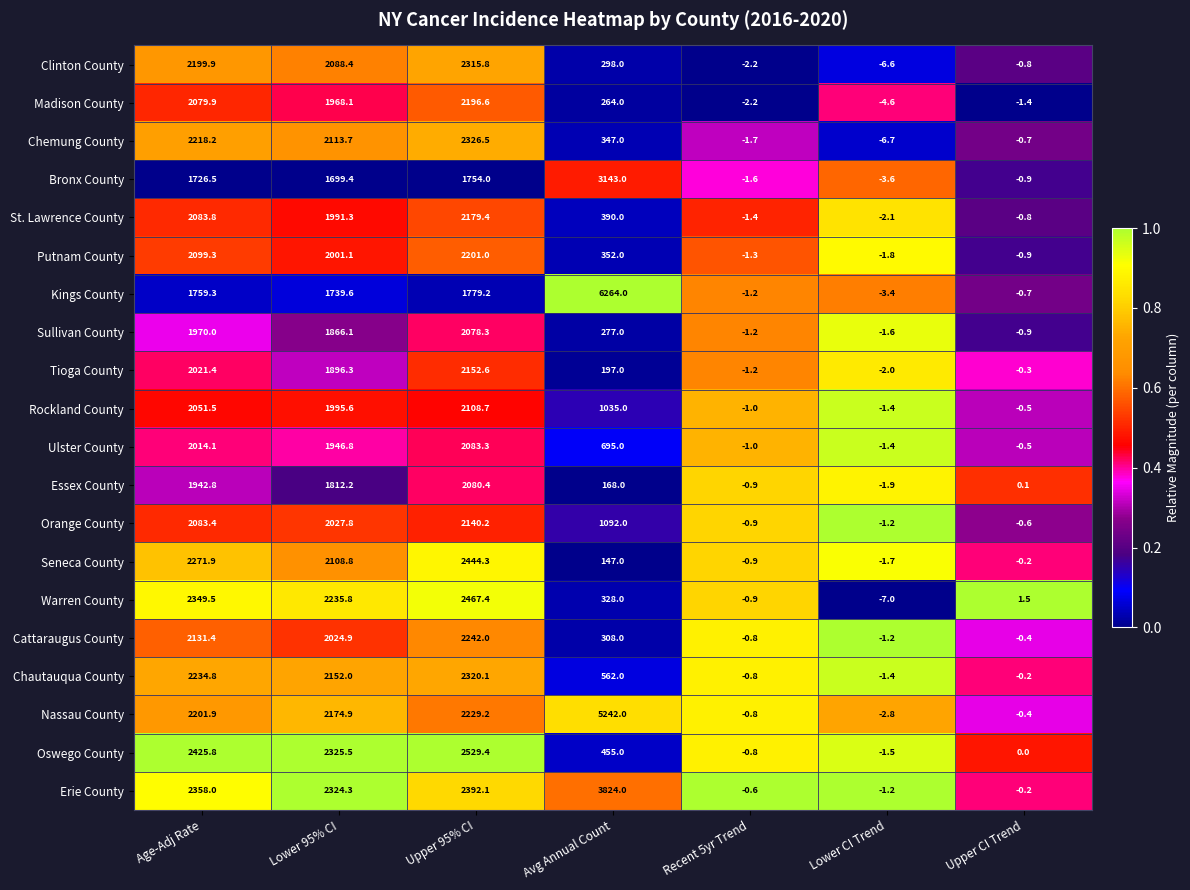

The Tioga County series shows -1.2 at Recent 5yr Trend. True or false?

True